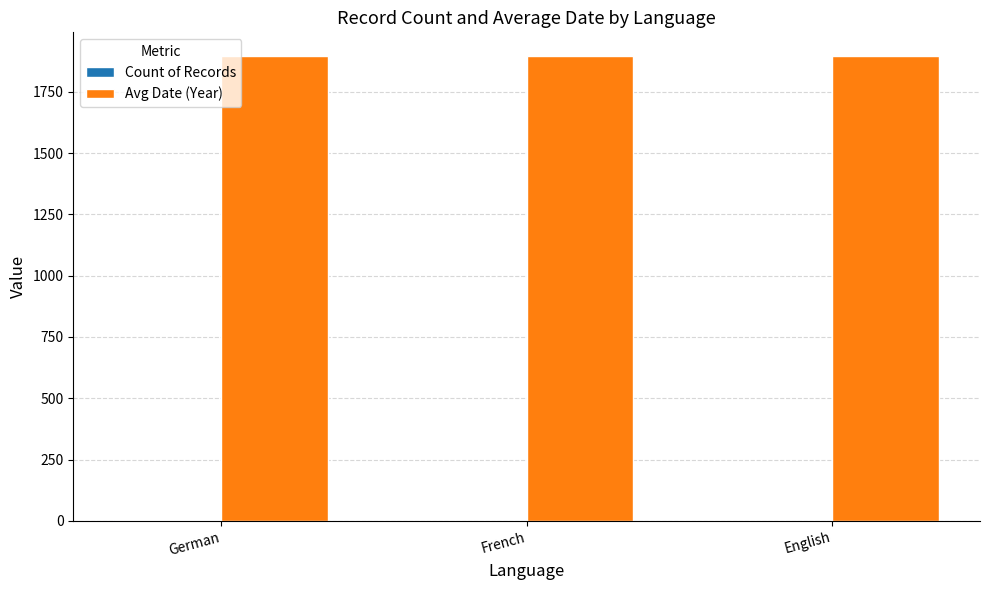

How many distinct data groups are displayed?

2